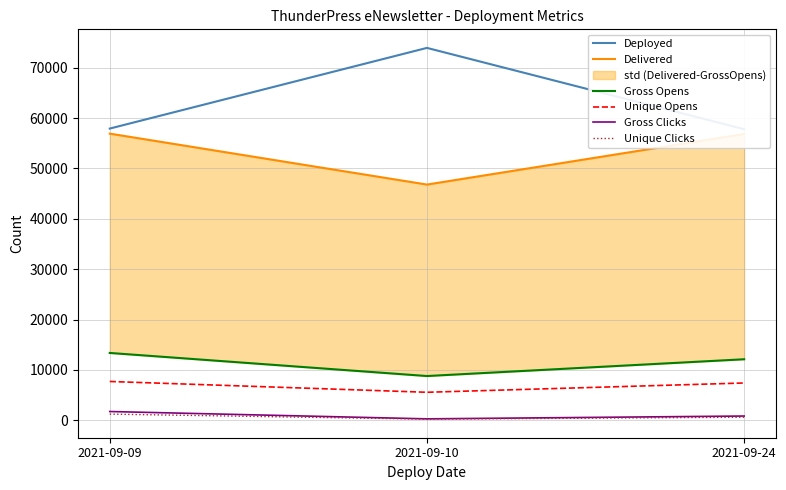

Which category has the lowest value across all series?

2021-09-10